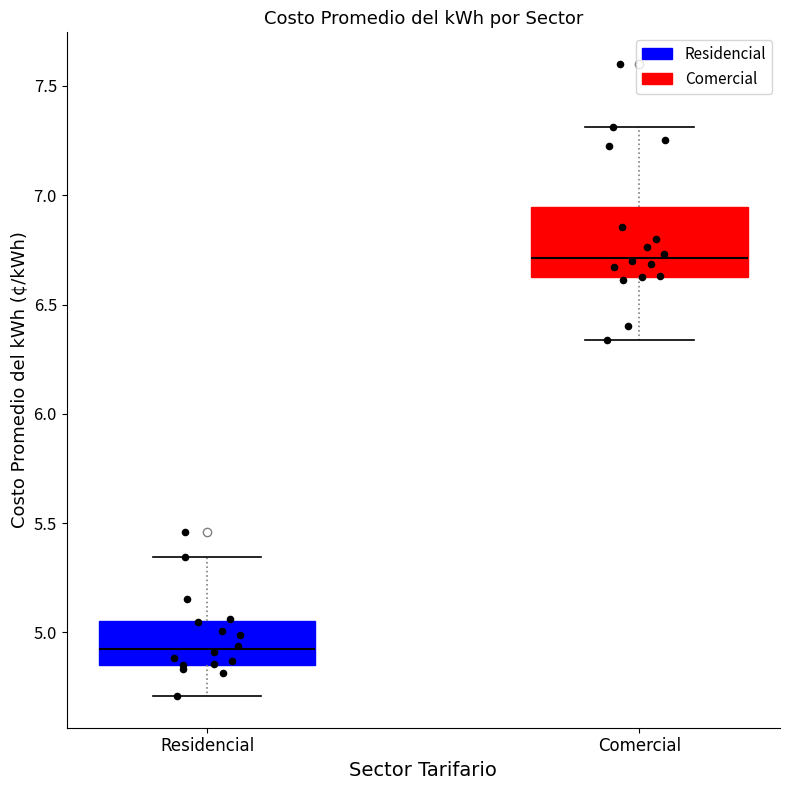

Reading left to right, transcribe this box plot: for each box, give where its median line is, the range the box spans, and where its two whiskers end, as read against the y-axis. The values are not printed on the chart, so give them approximately, as read against the axis.

Residencial: median 4.95, box 4.85 to 5.05, whiskers 4.70 to 5.35
Comercial: median 6.70, box 6.65 to 6.95, whiskers 6.35 to 7.30